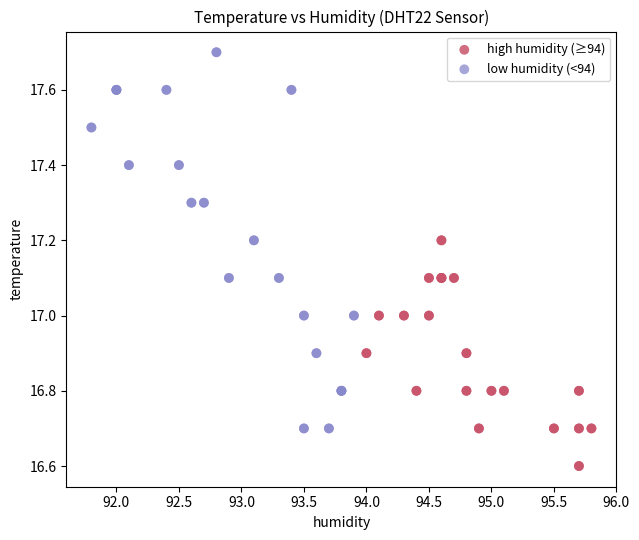

Which series reaches the minimum Y coordinate?

high humidity (≥94)